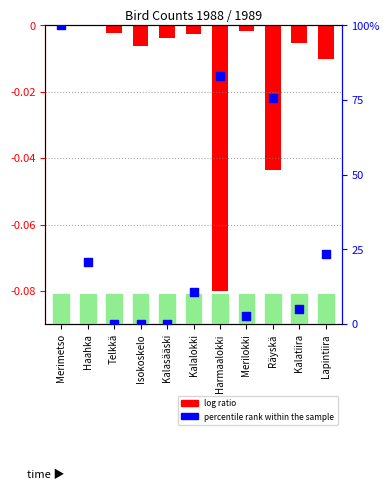

Is the value of percentile rank within the sample at Kalatiira greater than the value of log ratio at Merimetso?

Yes